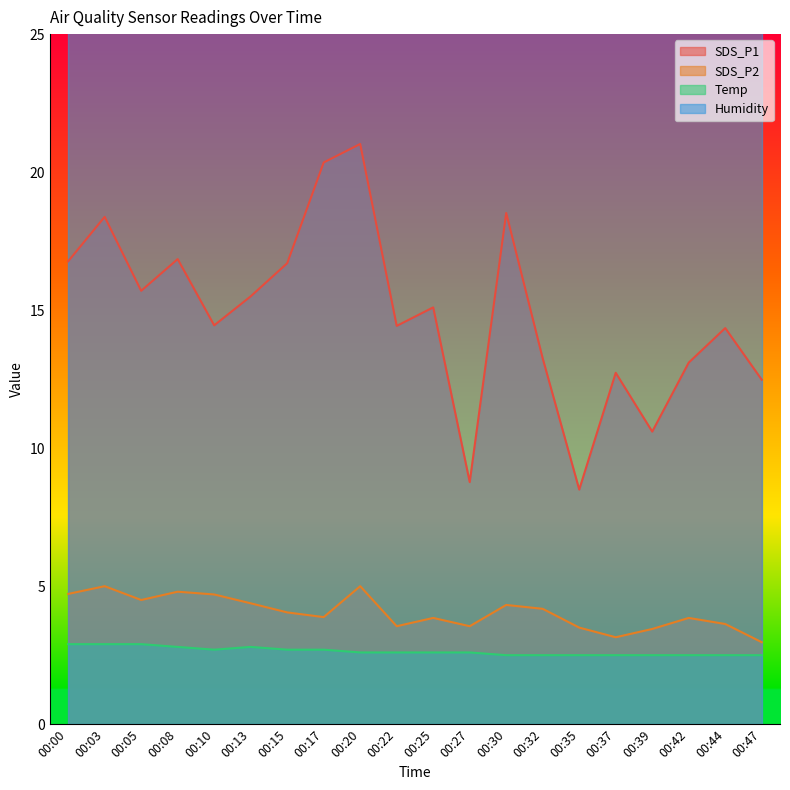

Reading left to right, transcribe all the data shown in this chart.

SDS_P1: 16.8	18.4	15.7	16.9	14.4	15.5	16.7	20.4	21.0	14.4	15.1	8.8	18.5	13.2	8.5	12.7	10.6	13.1	14.3	12.5
SDS_P2: 4.7	5.0	4.5	4.8	4.7	4.4	4.0	3.9	5.0	3.5	3.9	3.5	4.3	4.2	3.5	3.1	3.5	3.9	3.6	3.0
Temp: 2.9	2.9	2.9	2.8	2.7	2.8	2.7	2.7	2.6	2.6	2.6	2.6	2.5	2.5	2.5	2.5	2.5	2.5	2.5	2.5